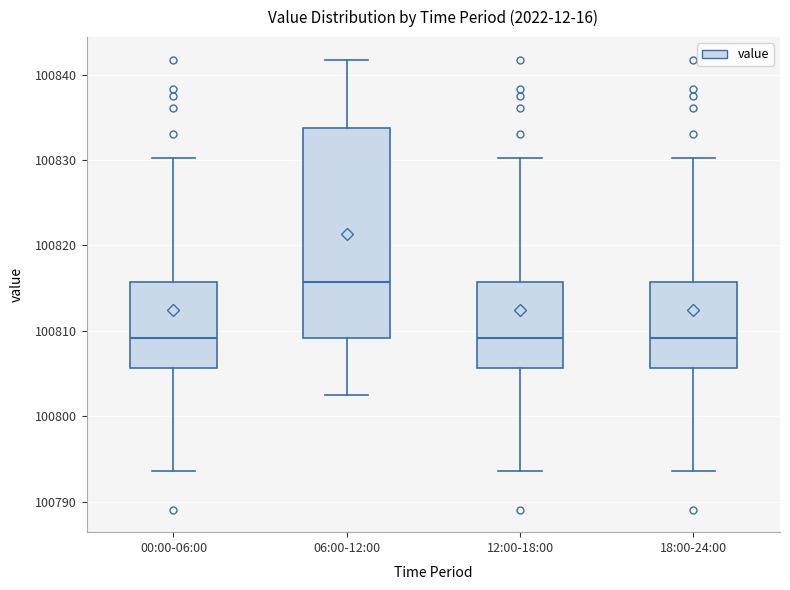

Where does the median line of the box for 06:00-12:00 sit on the y-axis? The values are not printed on the chart, so give them approximately, as read against the axis.

100816